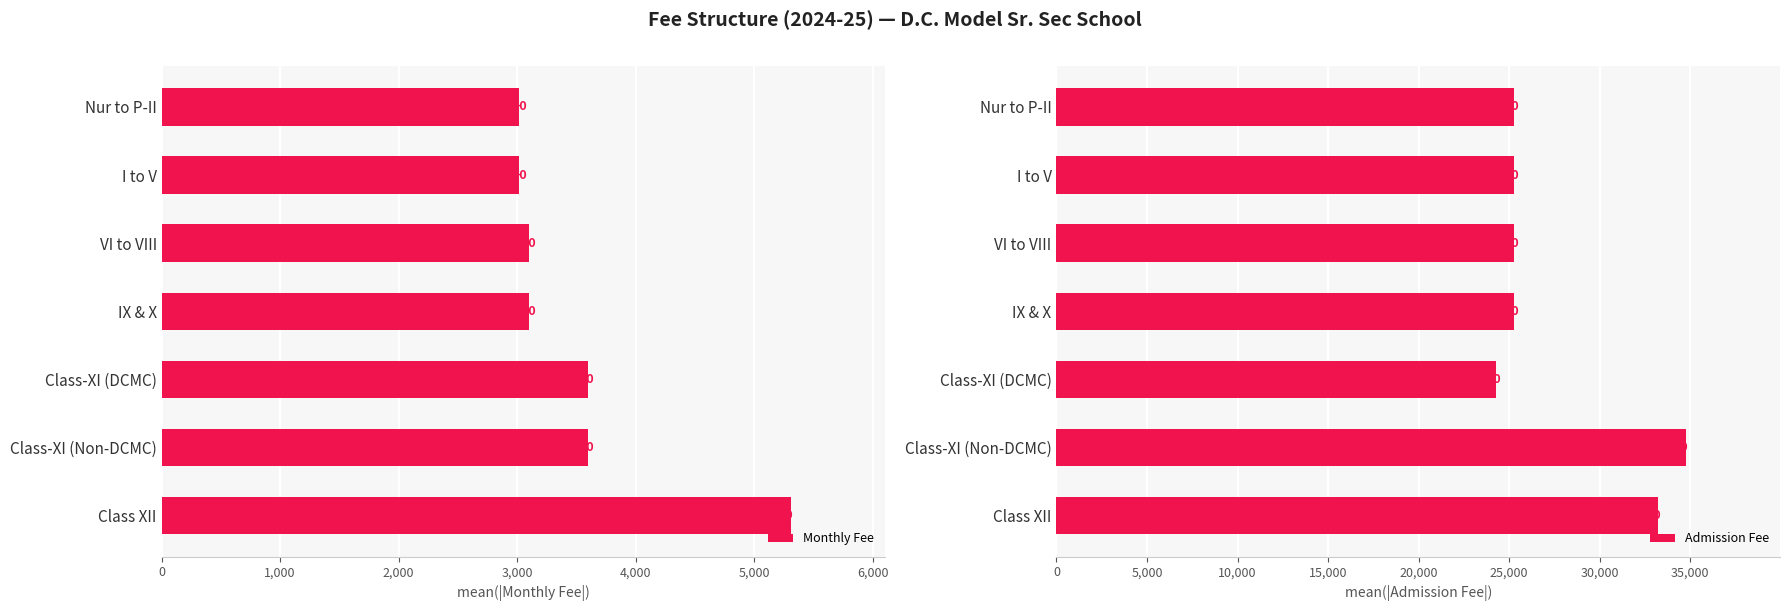

Which series has the largest total across all categories?

Admission Fee